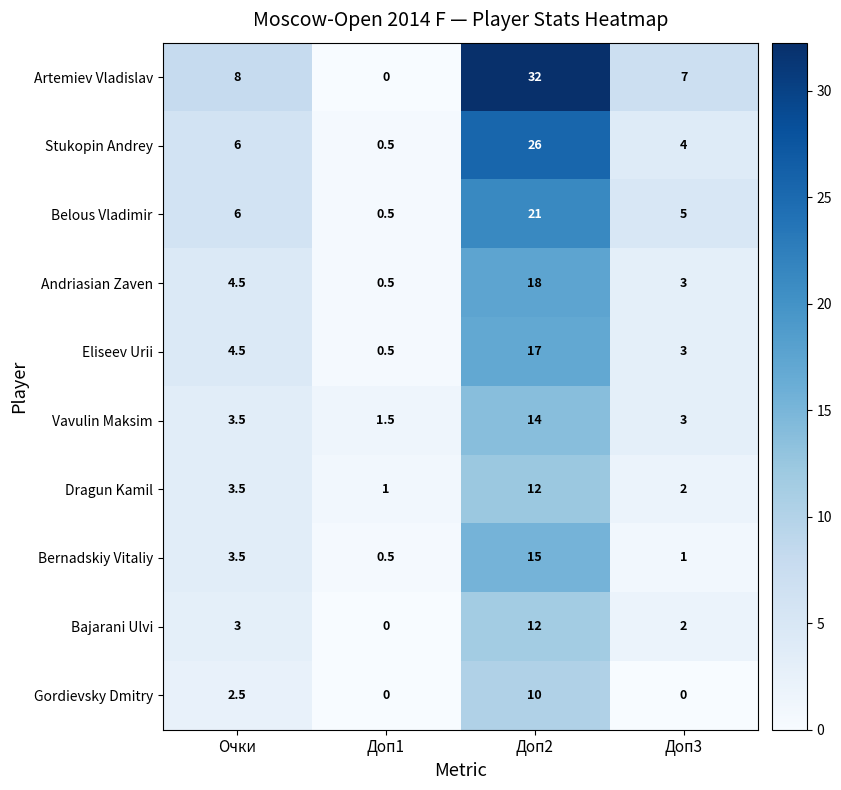

Which series changed the most between Доп1 and Доп2?

Artemiev Vladislav